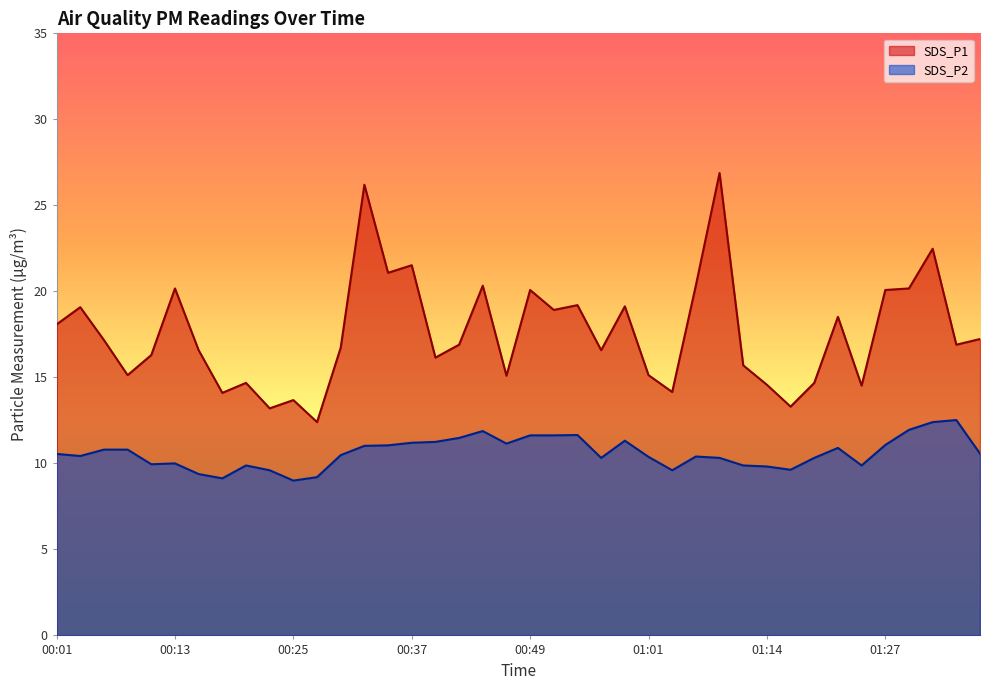

How many values in the SDS_P1 series exceed 16?

26